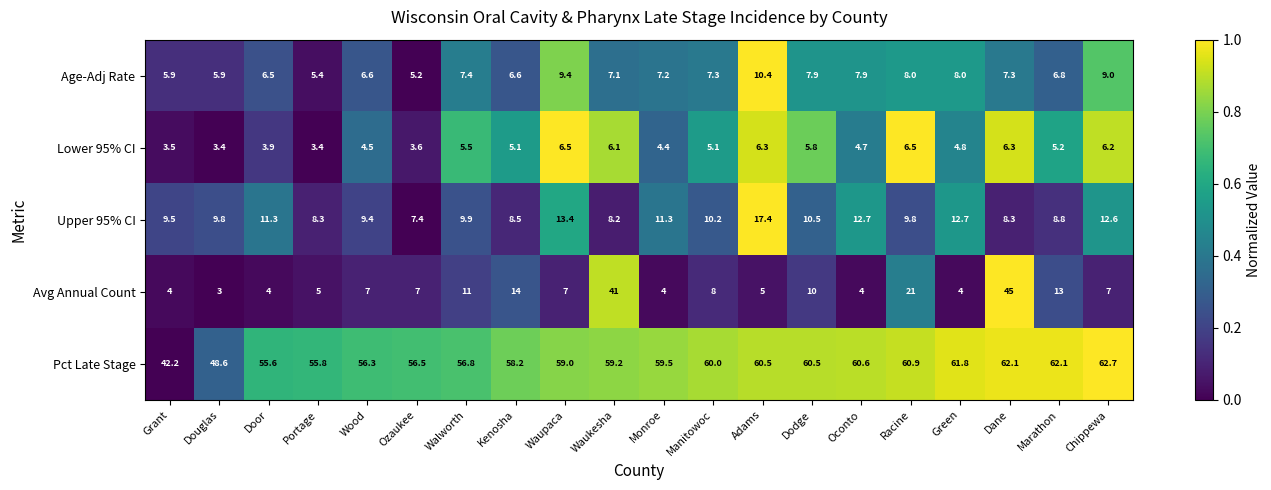

What is the average value of the Upper 95% CI series?

10.5